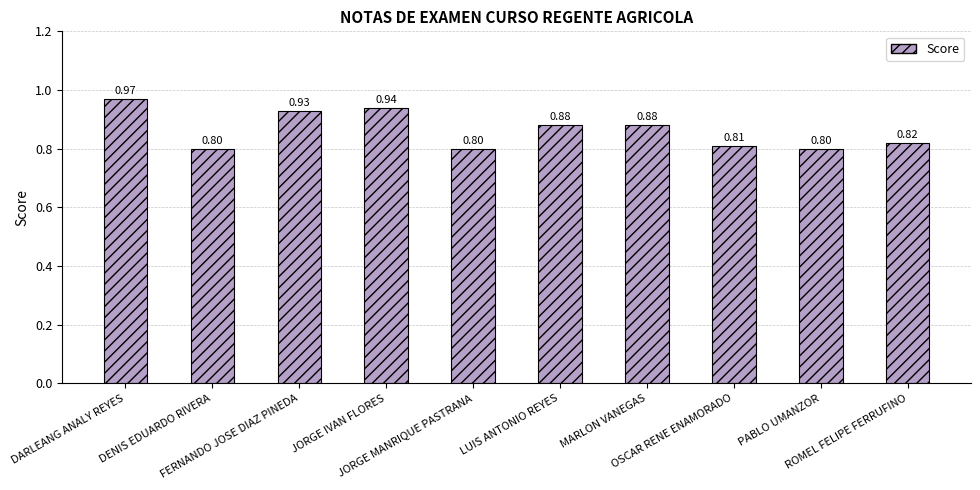

What is the label of the 2nd bar from the right?

PABLO UMANZOR